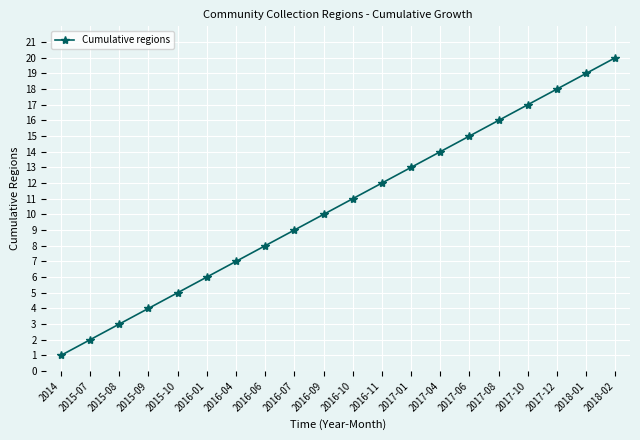

Read the value at 2017-01.

13